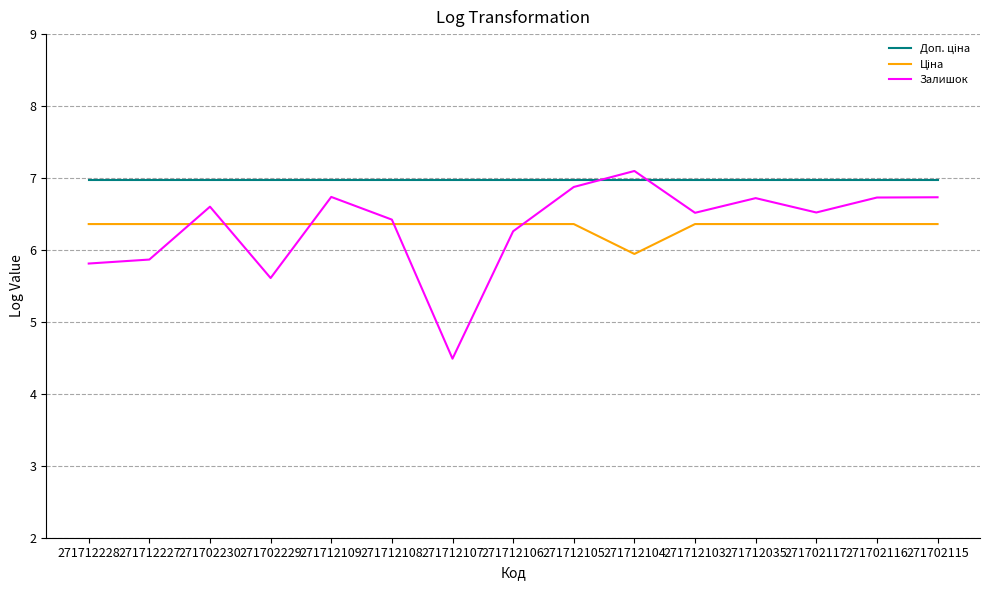

What is the smallest value displayed?

4.5